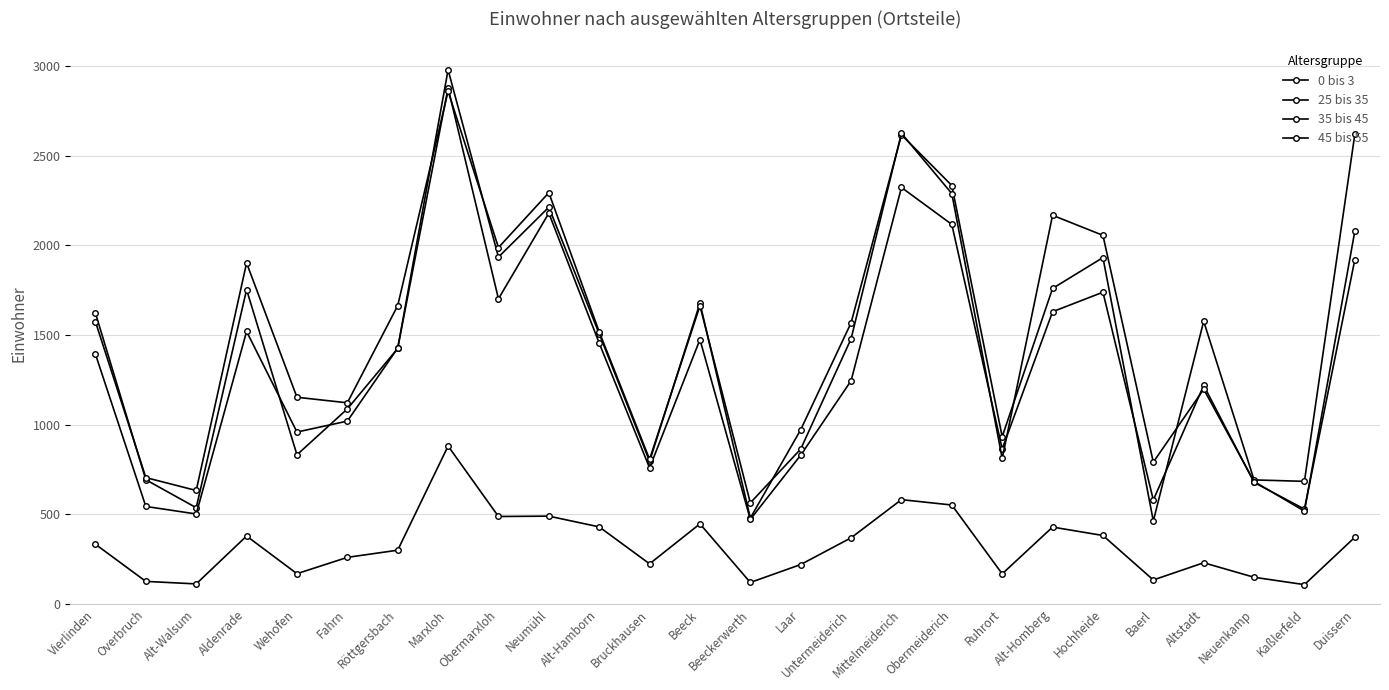

What is the difference between the maximum and minimum values in the 35 bis 45 series?

2406